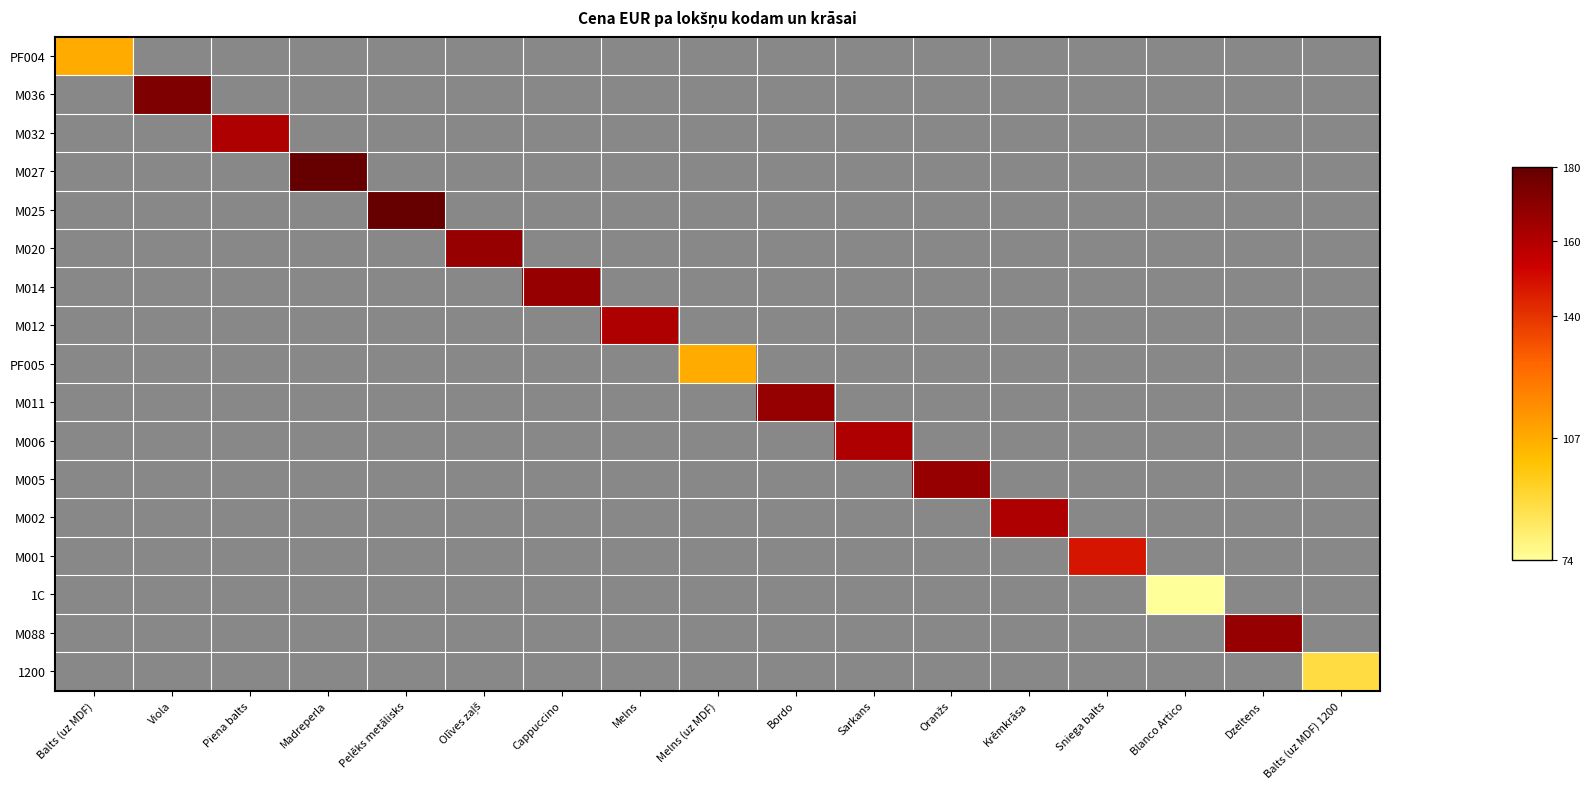

At which category does the chart reach its peak across all series?

Madreperla